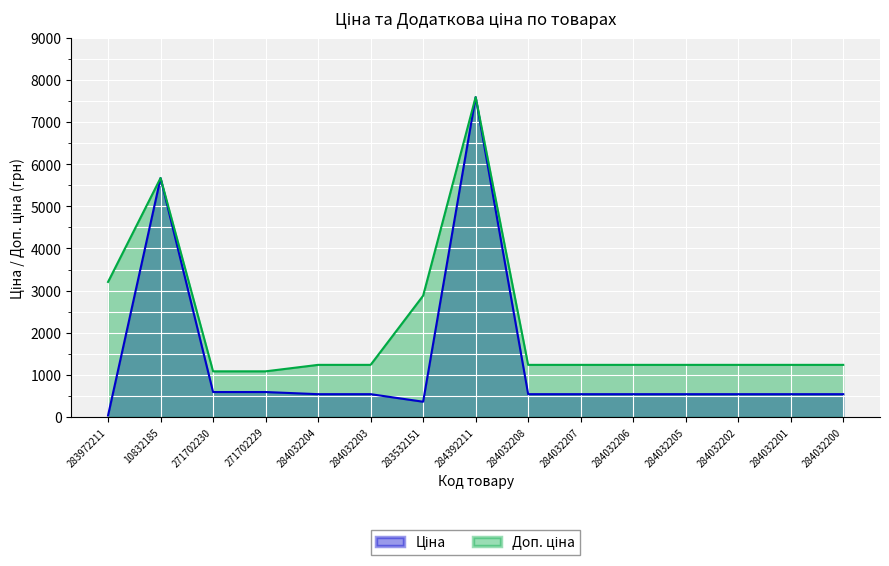

List the series in order of their peak value, lowest first.

Ціна, Доп. ціна